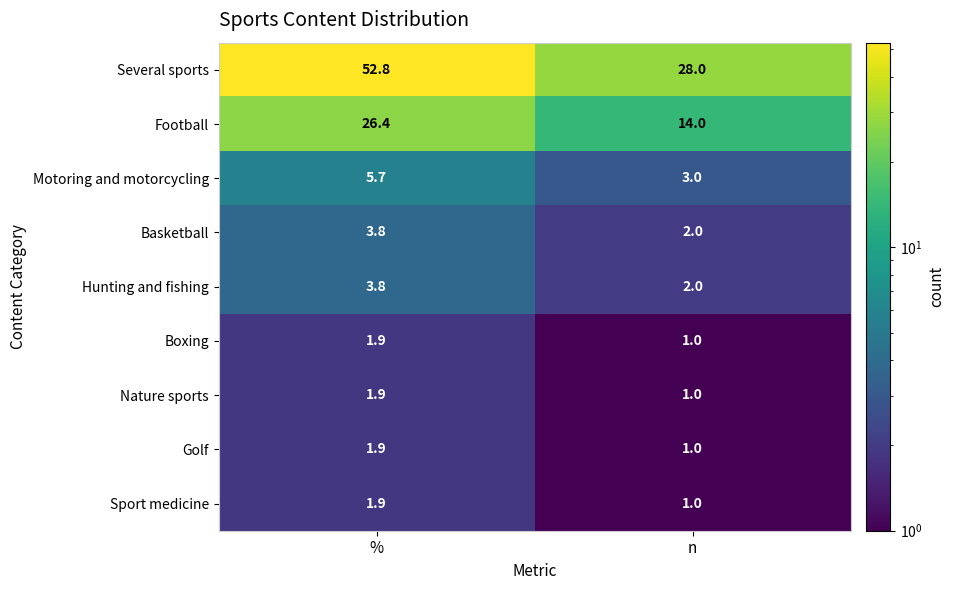

Reading right to left, list all the values displayed in this chart.

Several sports: n=28.0	%=52.8
Football: n=14.0	%=26.4
Motoring and motorcycling: n=3.0	%=5.7
Basketball: n=2.0	%=3.8
Hunting and fishing: n=2.0	%=3.8
Boxing: n=1.0	%=1.9
Nature sports: n=1.0	%=1.9
Golf: n=1.0	%=1.9
Sport medicine: n=1.0	%=1.9